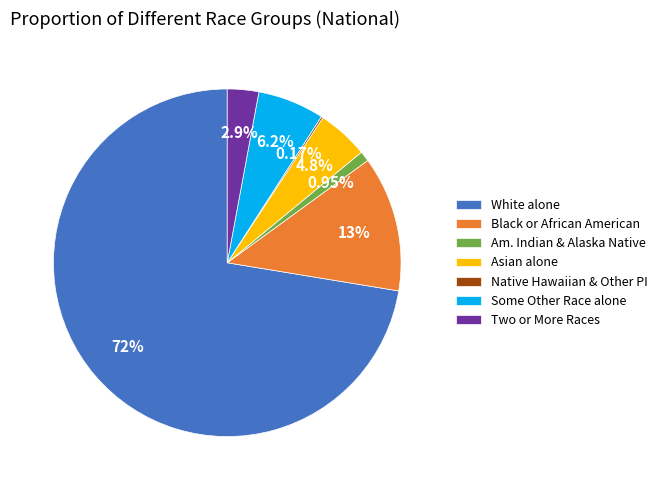

Which has a higher value, Am. Indian & Alaska Native or Asian alone?

Asian alone